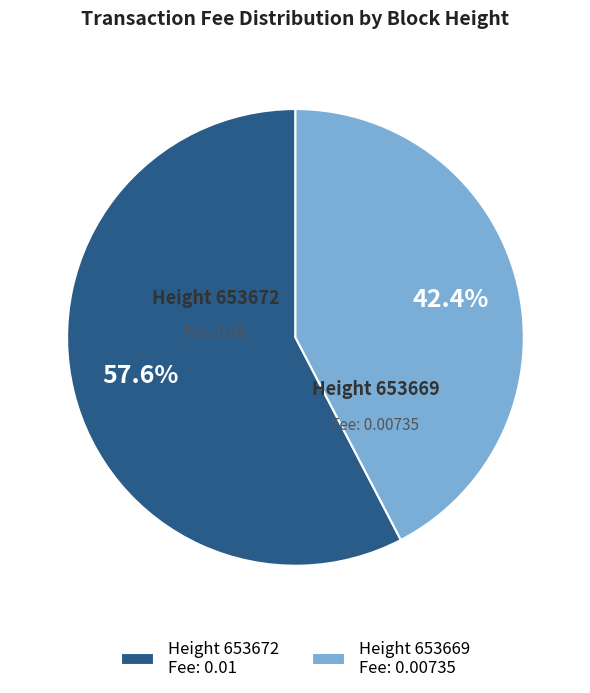

Combined, do Height 653672 and Height 653669 account for over 50%?

Yes